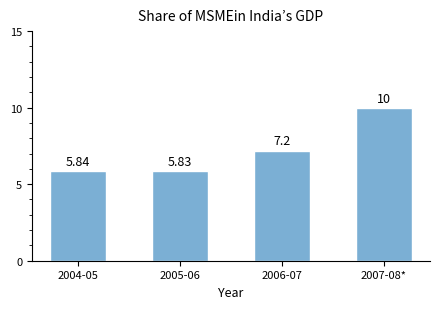

List the labels in order of value, largest first.

2007-08*, 2006-07, 2004-05, 2005-06